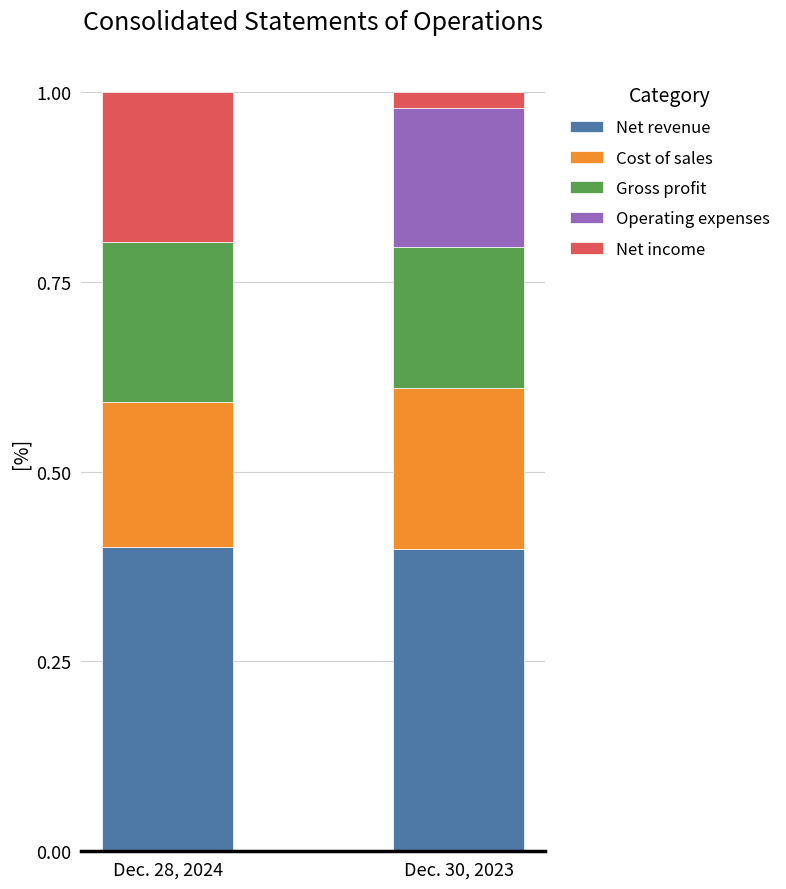

True or false: Net revenue has a value of 0.4 at Dec. 30, 2023.

True